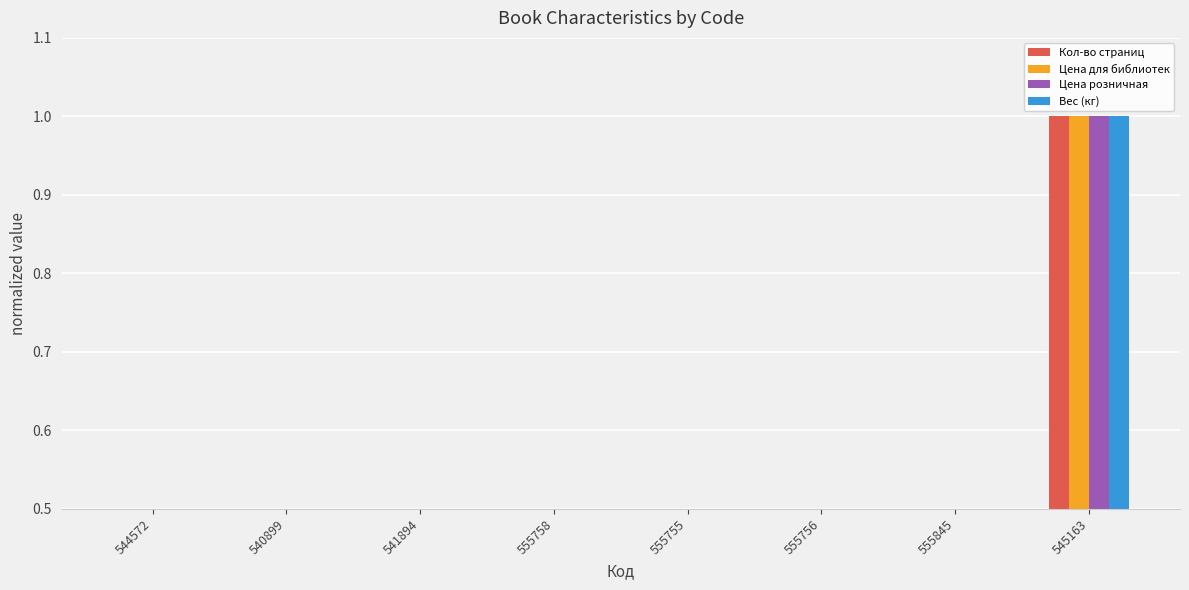

Is the value of Вес (кг) at 555755 greater than the value of Кол-во страниц at 555758?

Yes